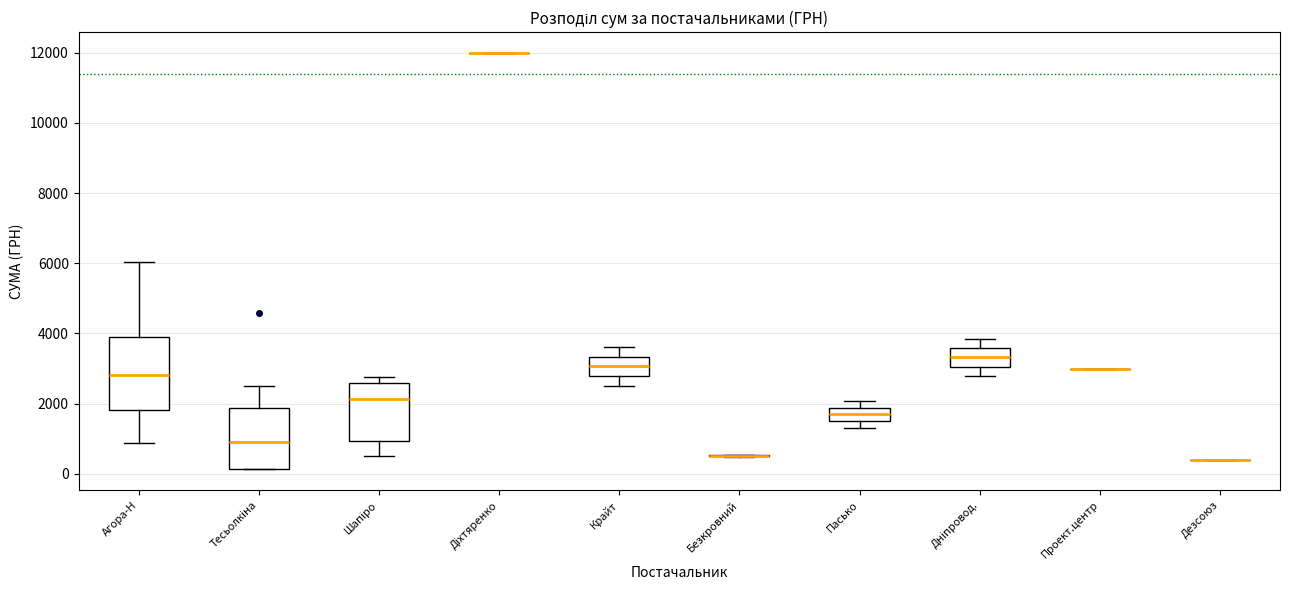

Which box is the tallest, from its lower edge to its upper edge?

Агора-Н